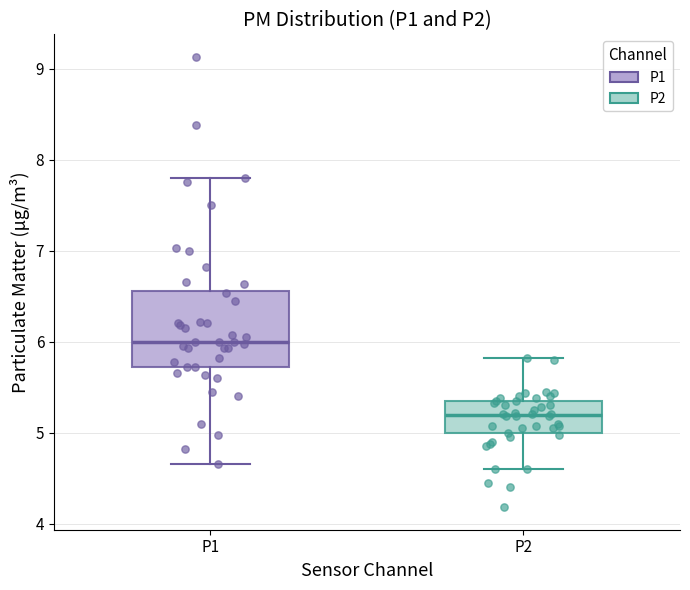

Where is the upper edge of the box for P1 on the y-axis? The values are not printed on the chart, so give them approximately, as read against the axis.

6.6